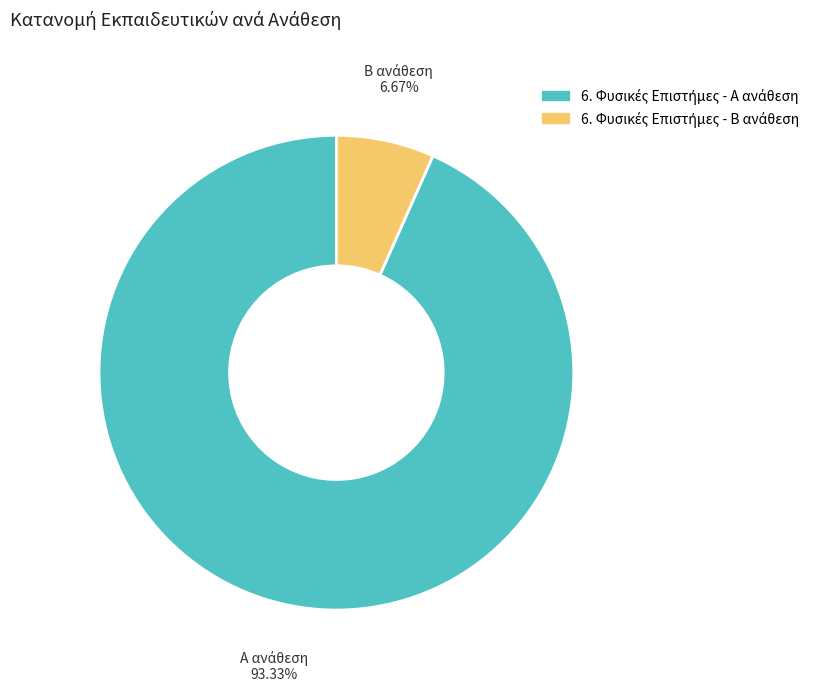

Does any single category account for the majority?

Yes